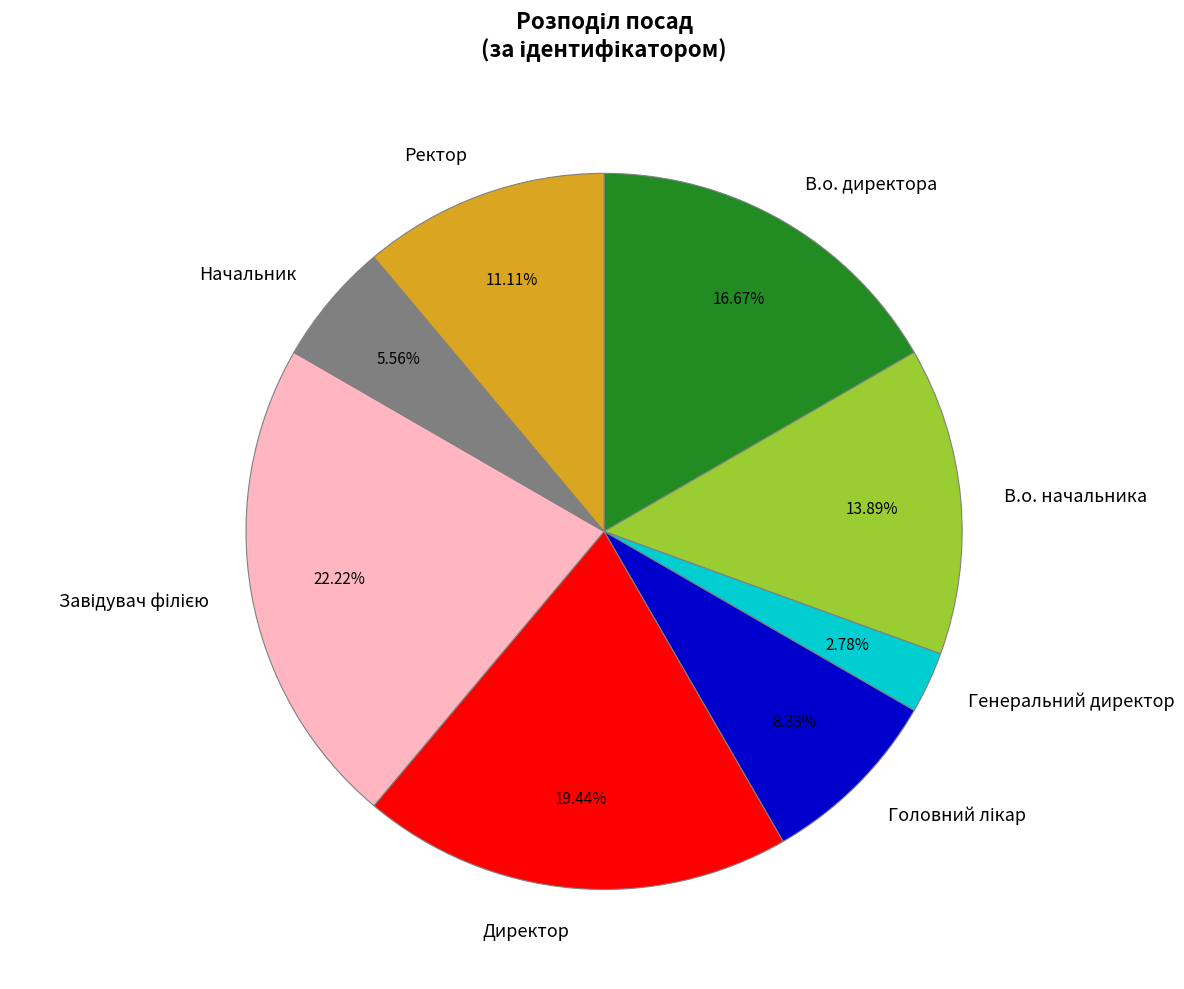

Which has a higher value, В.о. директора or Ректор?

В.о. директора